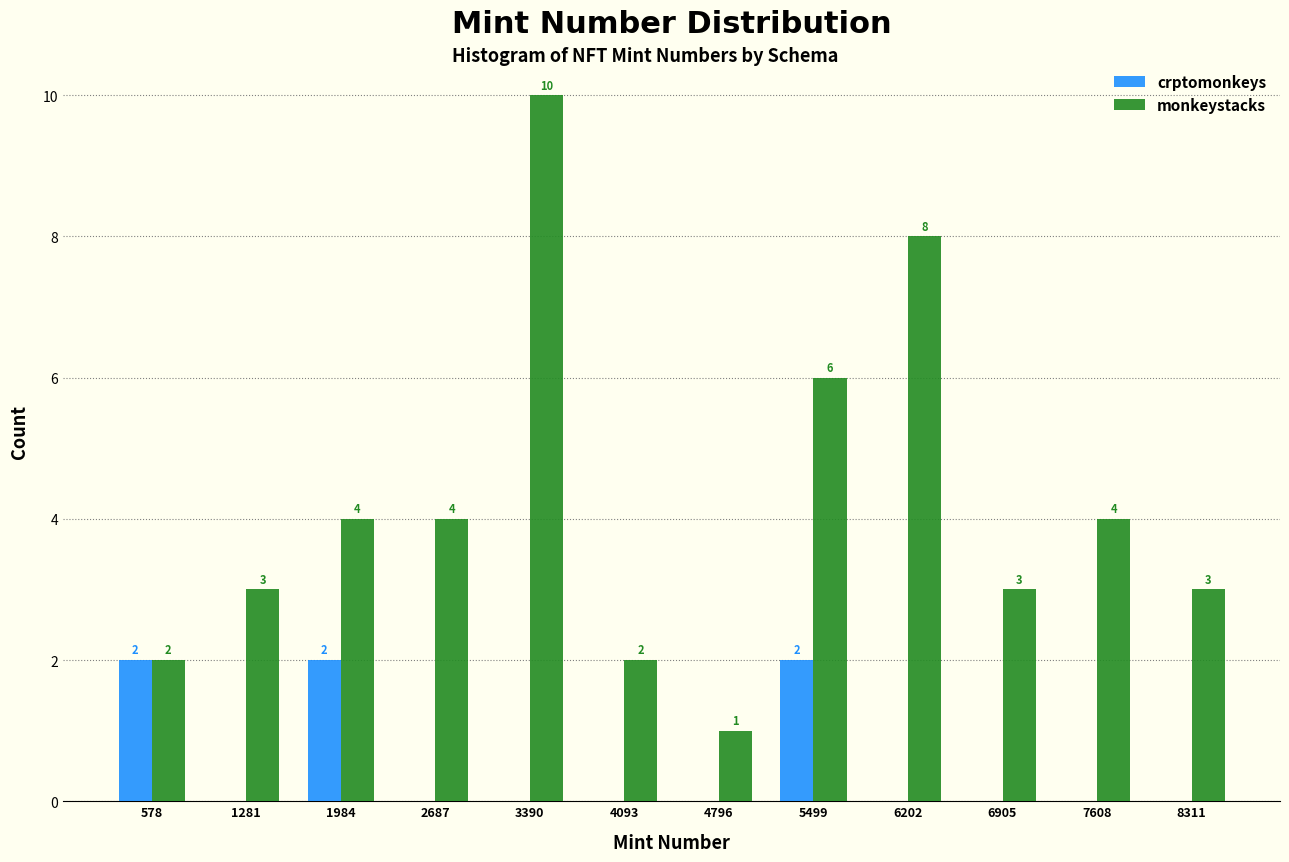

In the monkeystacks series, which range on the x-axis has the tallest bar?

3000 to 3700